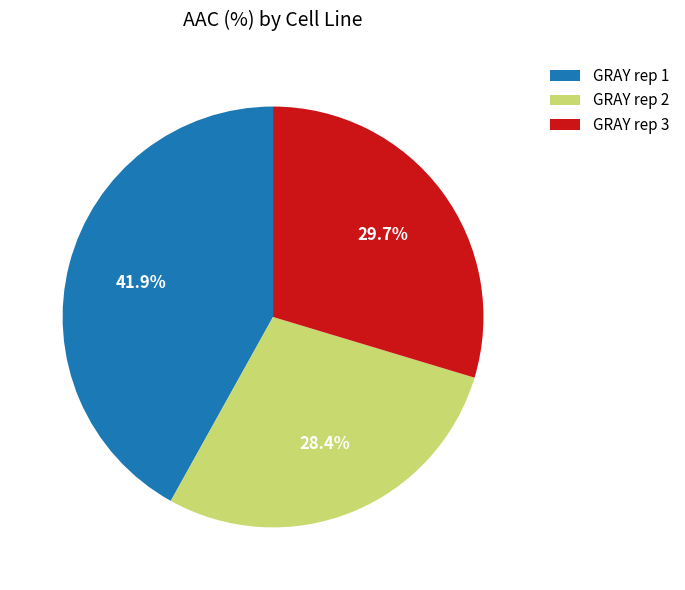

What is the ratio of the value at GRAY rep 2 to the value at GRAY rep 3?

1.0